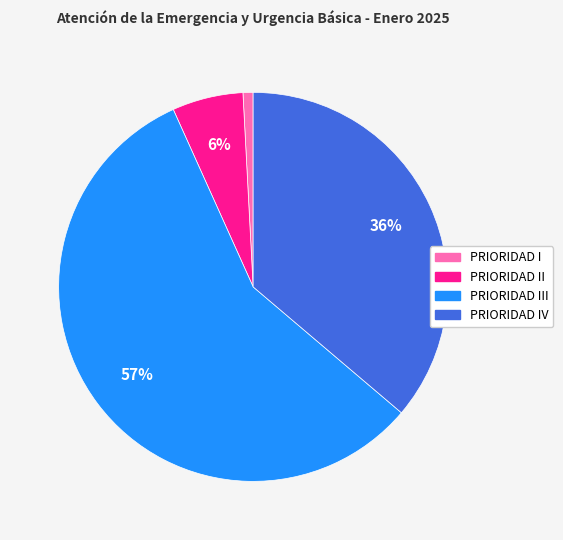

Does any single category account for the majority?

Yes